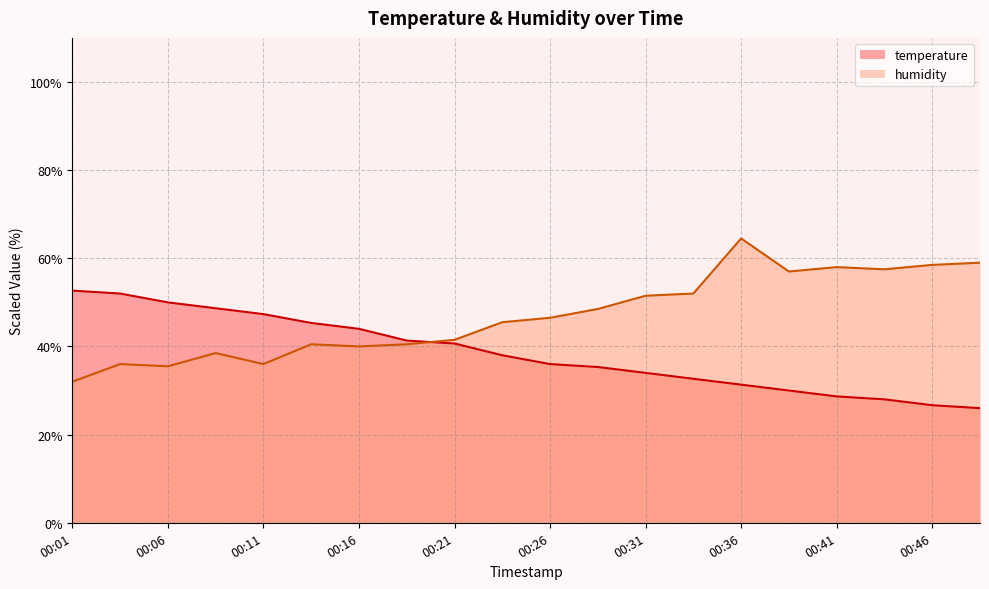

How many values in the temperature series are below 38?

10